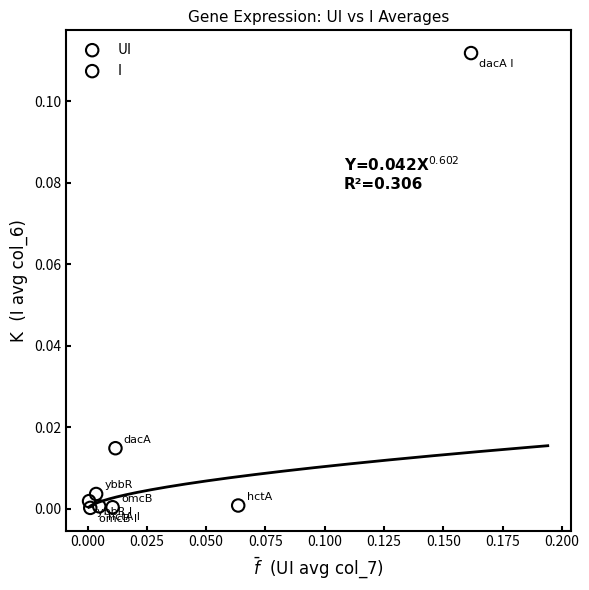

Which series contains the highest Y value?

I